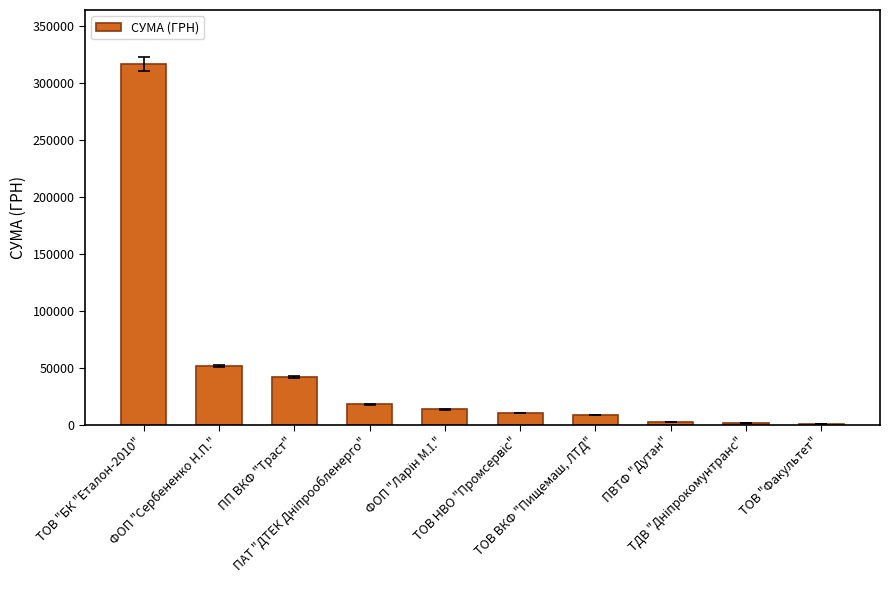

What is the sum of all values?

464971.1